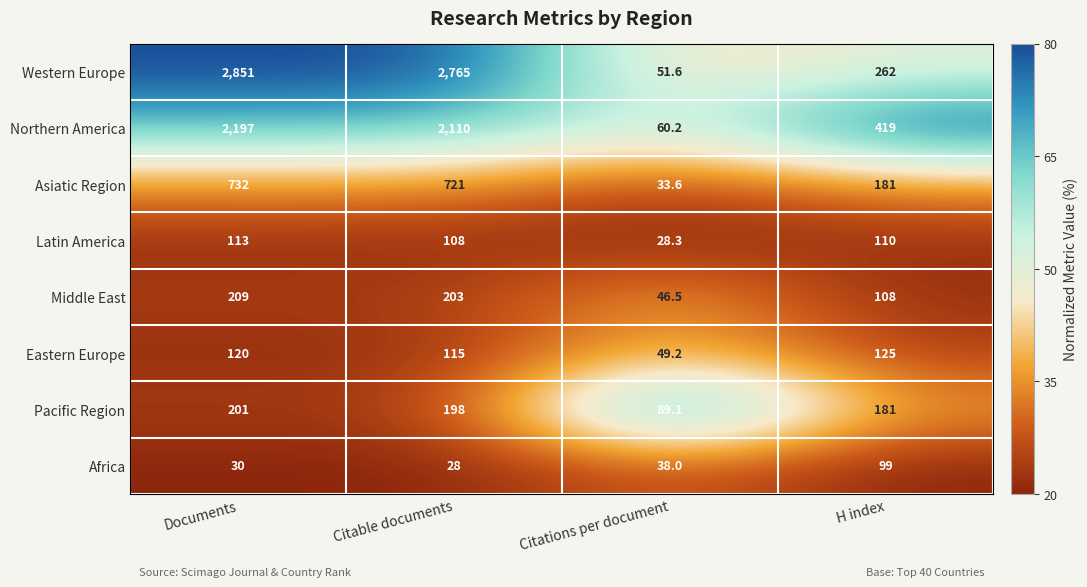

The value of Asiatic Region at Documents is 732.0. True or false?

True